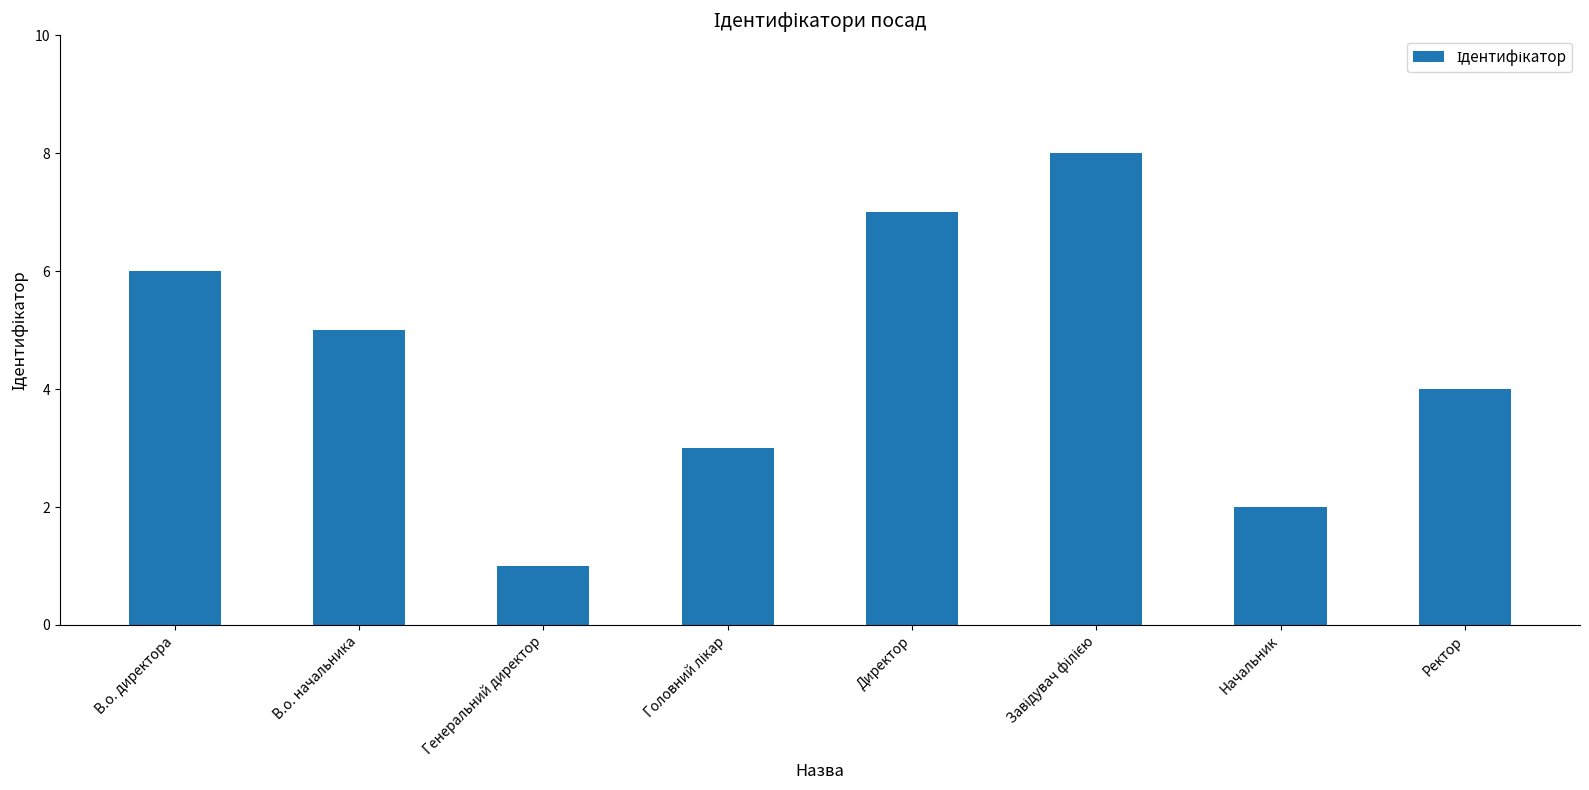

What is the change in value from В.о. начальника to Начальник?

-3